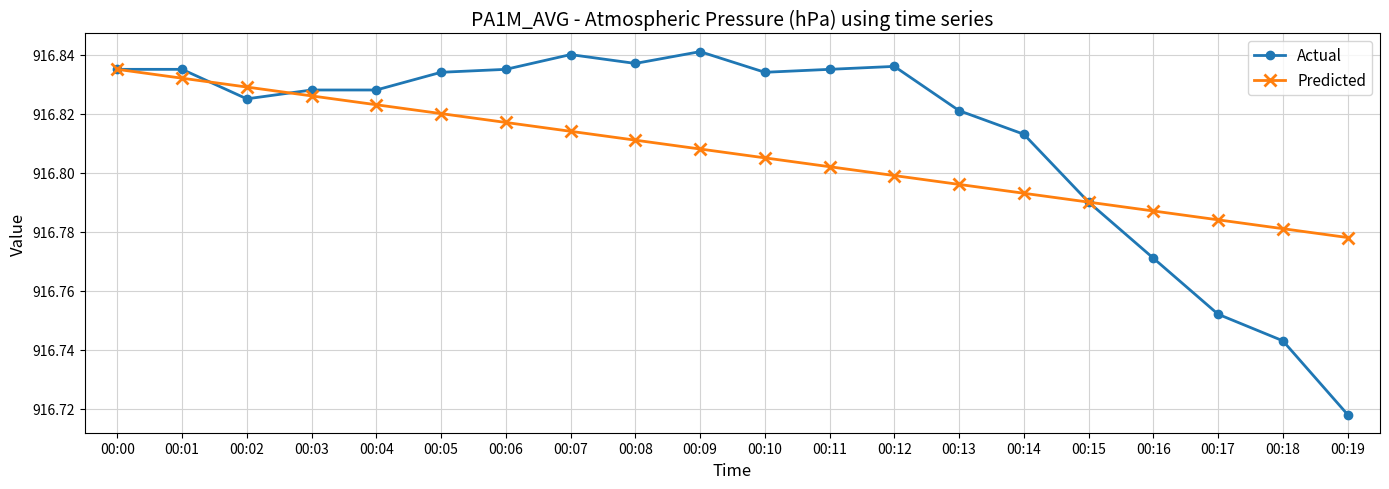

Rank the series at 00:07 from lowest to highest value.

Predicted, Actual